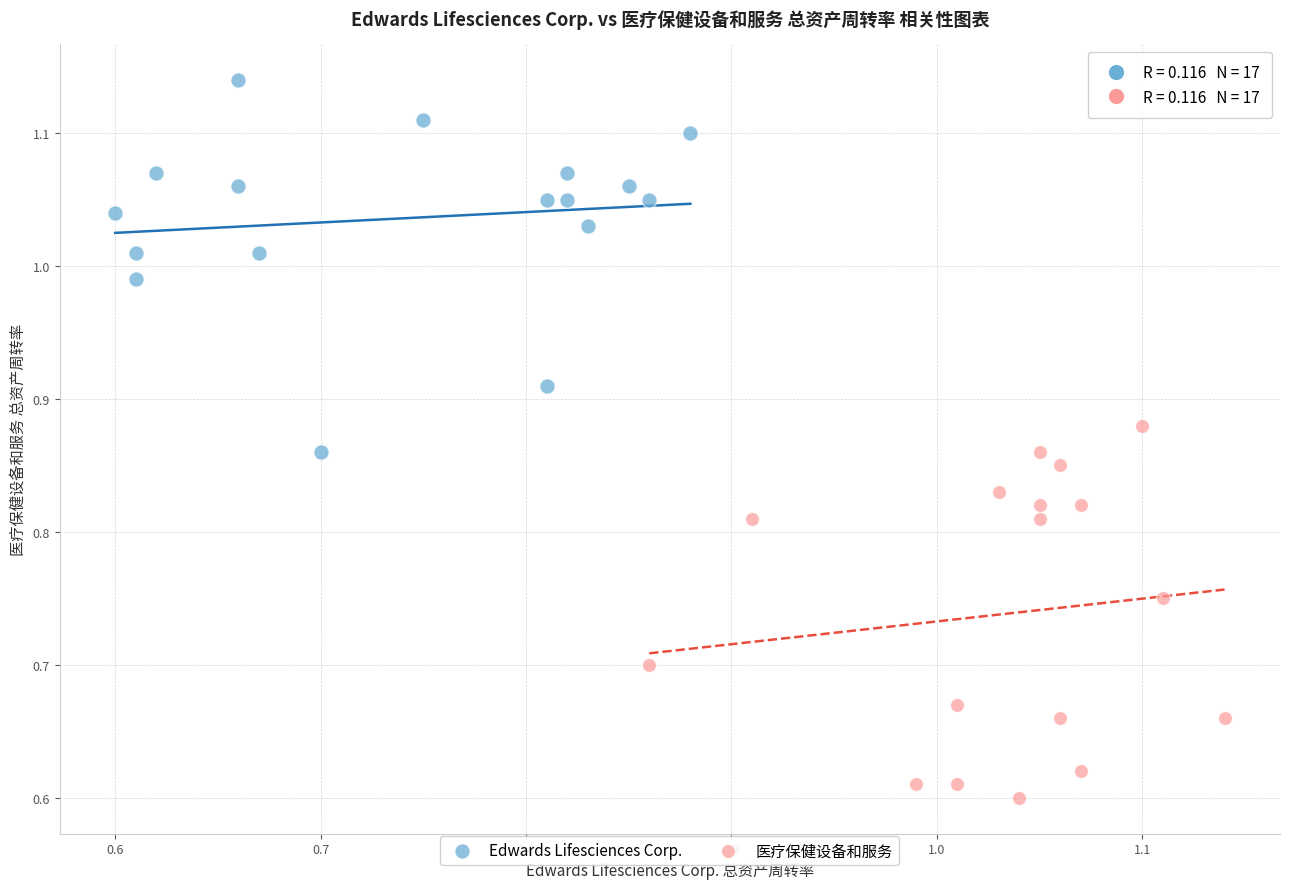

Which series reaches the maximum Y coordinate?

Edwards Lifesciences Corp.